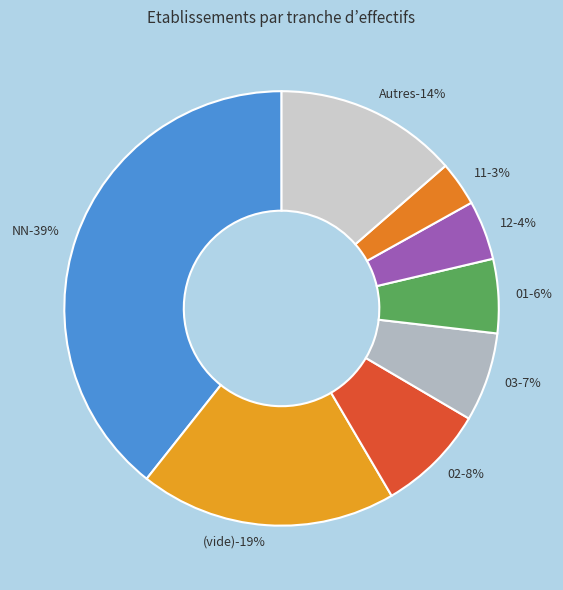

Is there a majority slice in this chart?

No